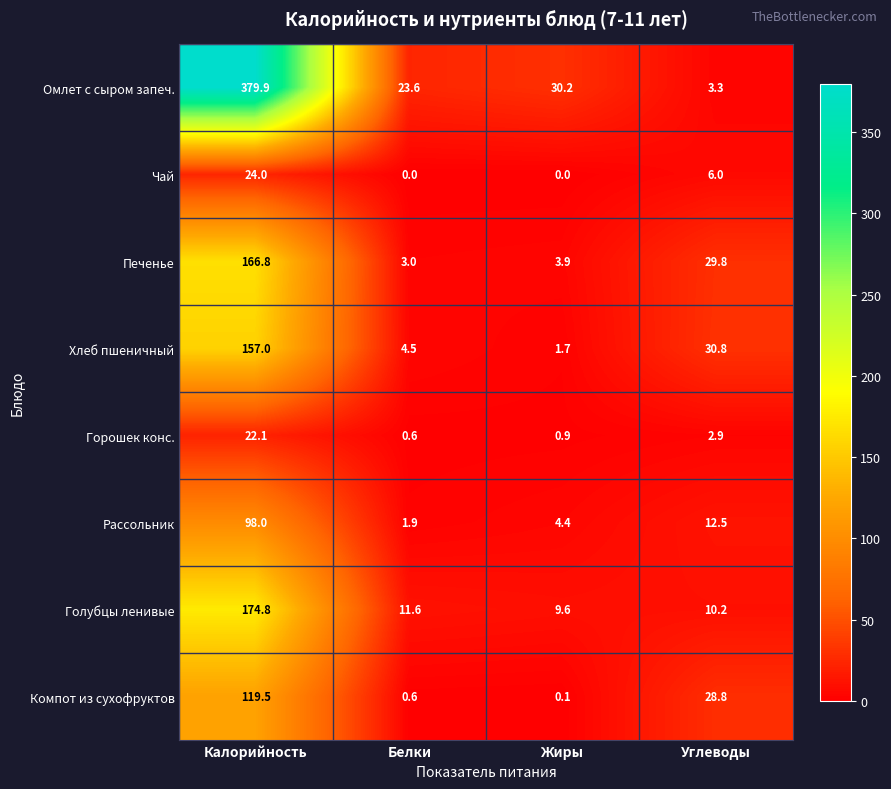

How many categories are shown in the chart?

4